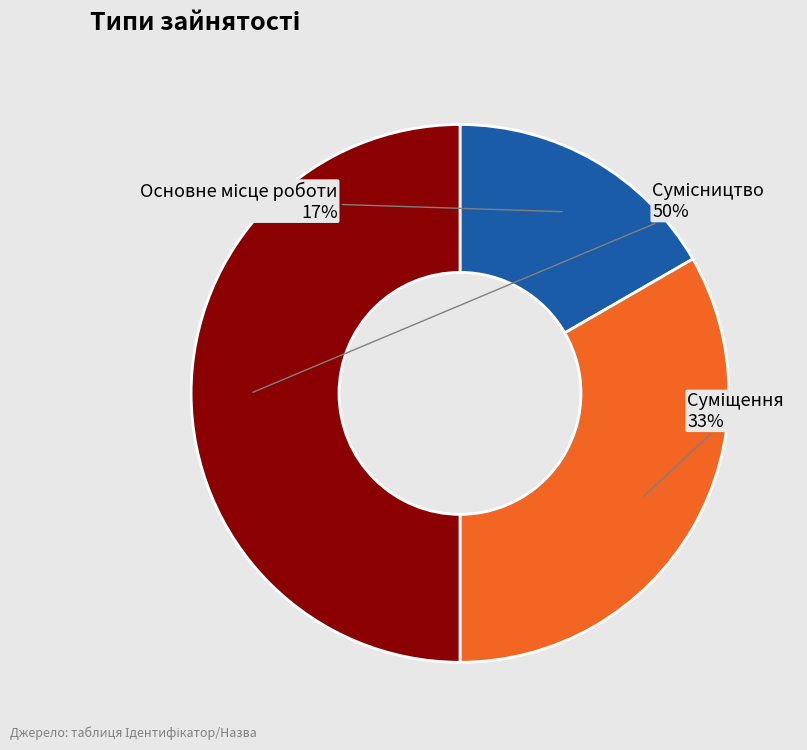

To the nearest percent, what is the average slice percentage?

33%